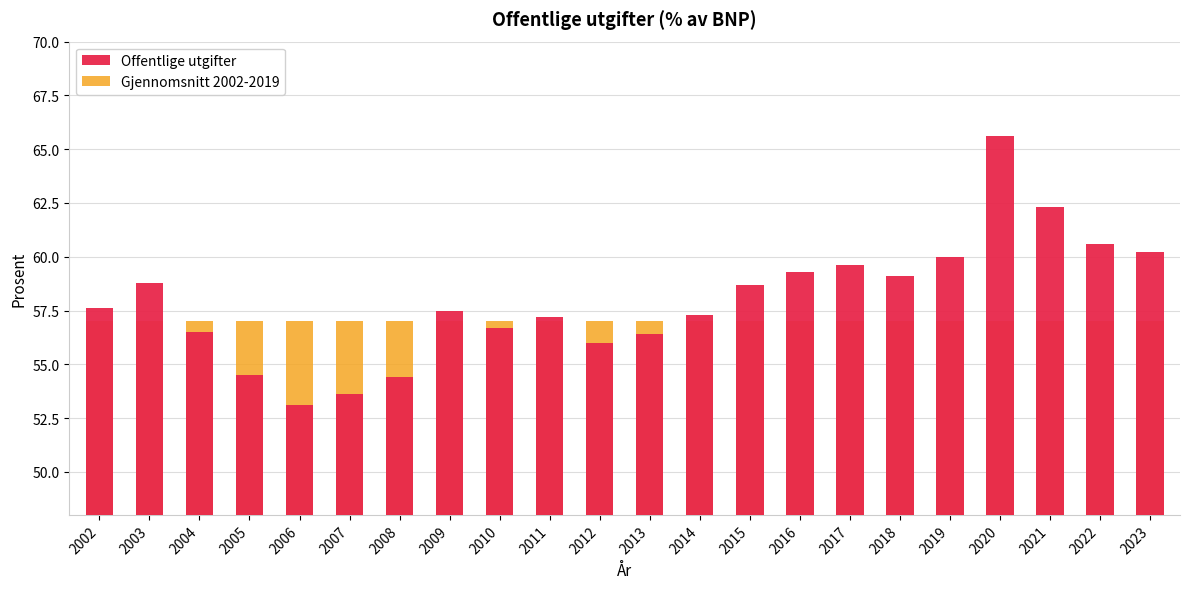

At which label does Gjennomsnitt 2002-2019 reach its minimum?

2002